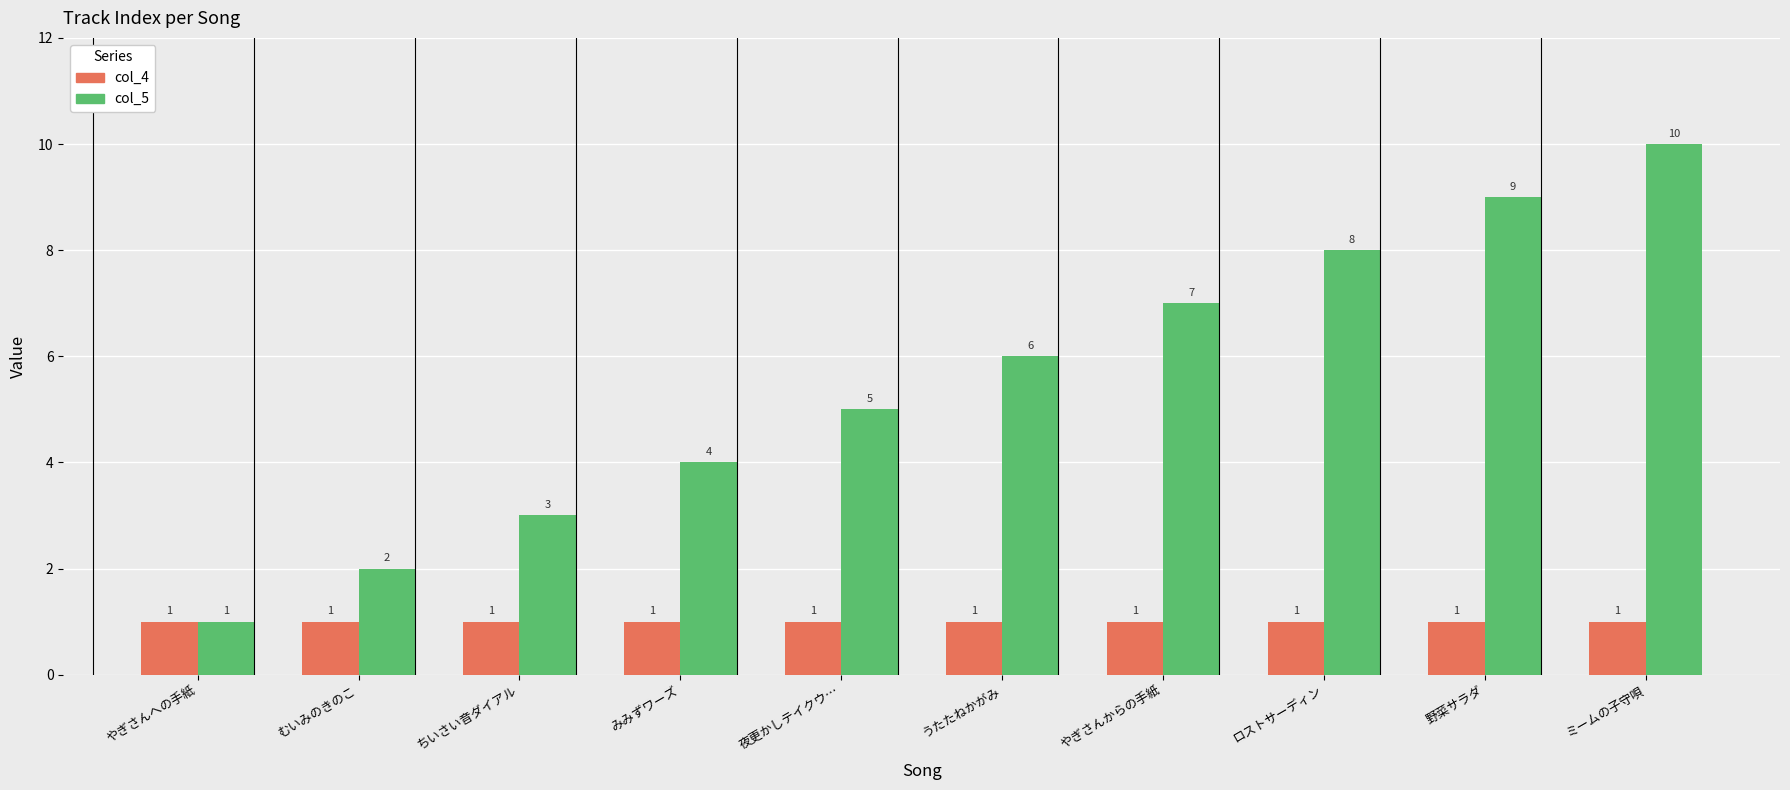

Which series has the largest total across all categories?

col_5